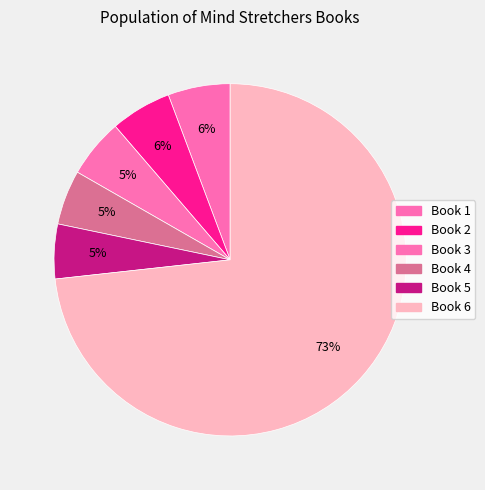

Does any single category account for the majority?

Yes